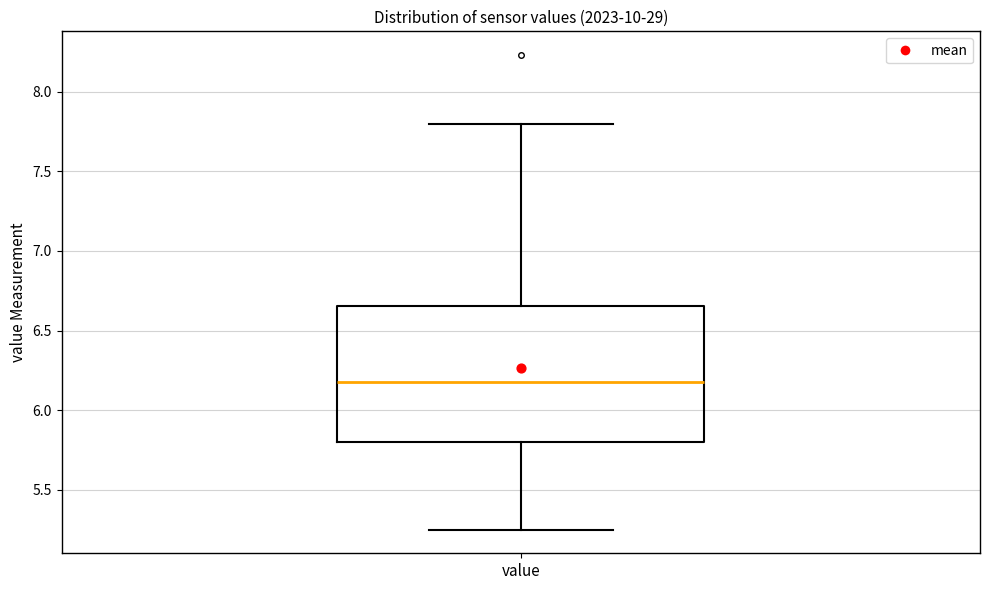

Read this box plot against the y-axis: the position of the median line, the range covered by the box, and the ends of both whiskers. The values are not printed on the chart, so give them approximately, as read against the axis.

median 6.20, box 5.80 to 6.65, whiskers 5.25 to 7.80